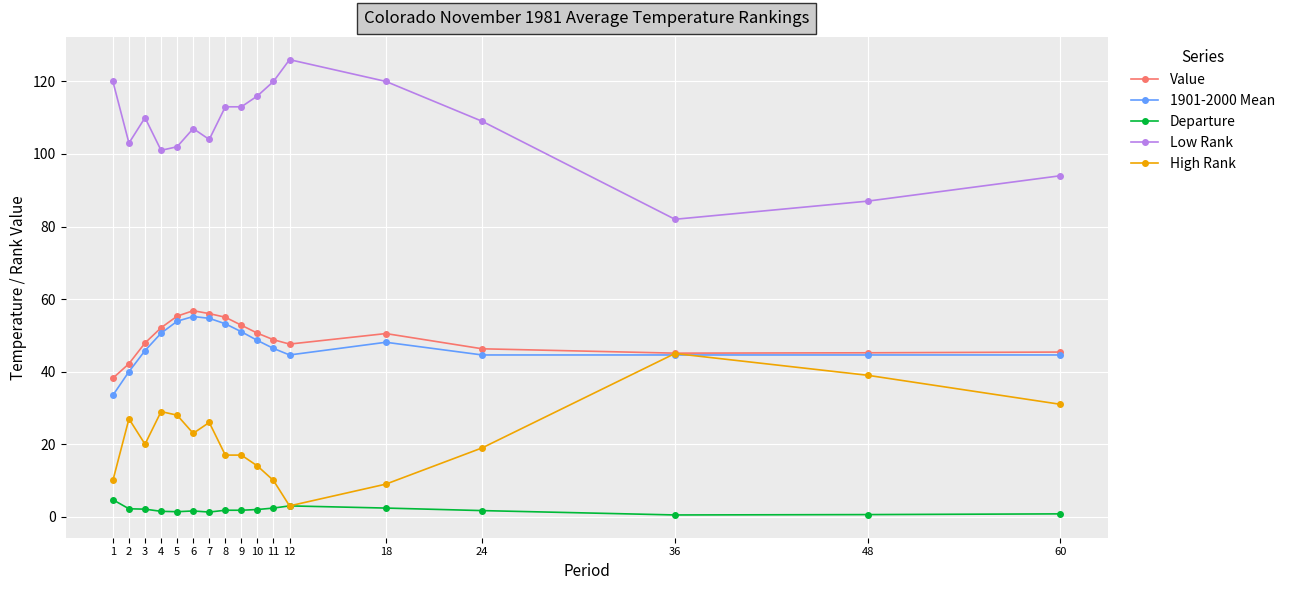

What are all the series names shown in the legend?

Value, 1901-2000 Mean, Departure, Low Rank, High Rank